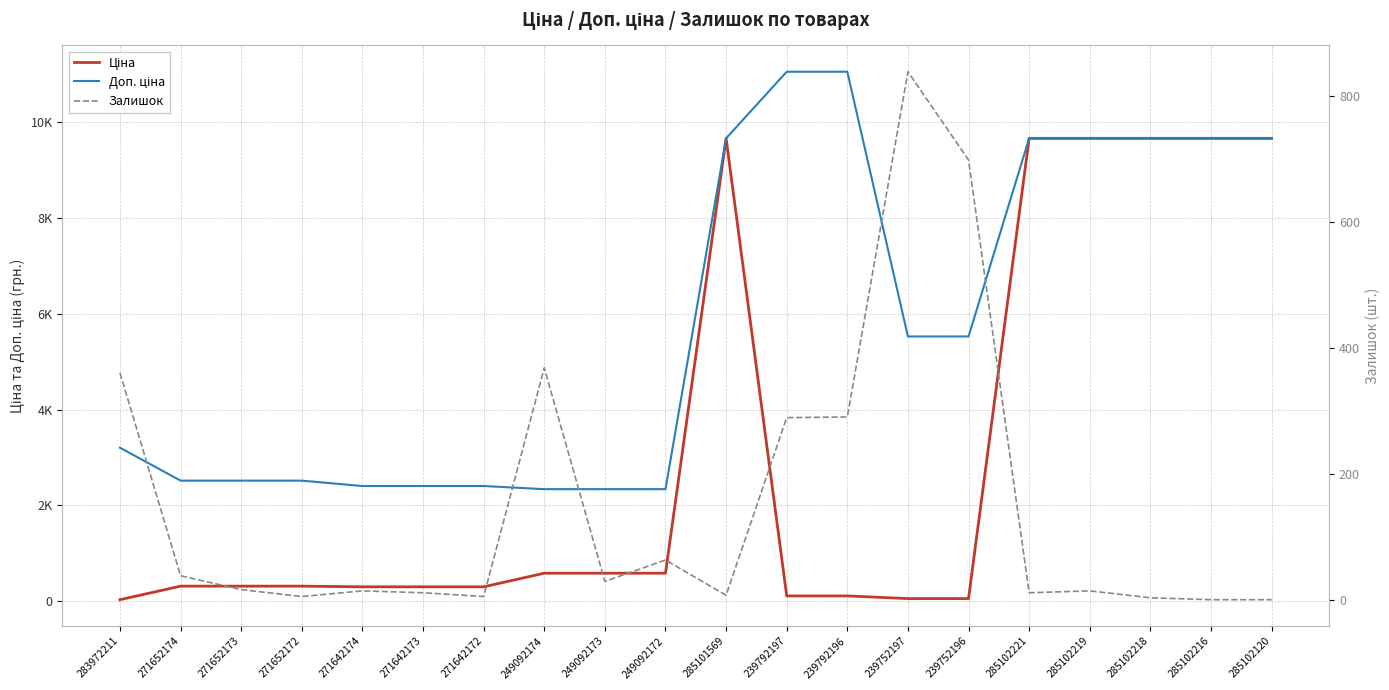

What position from the left is 249092172?

10